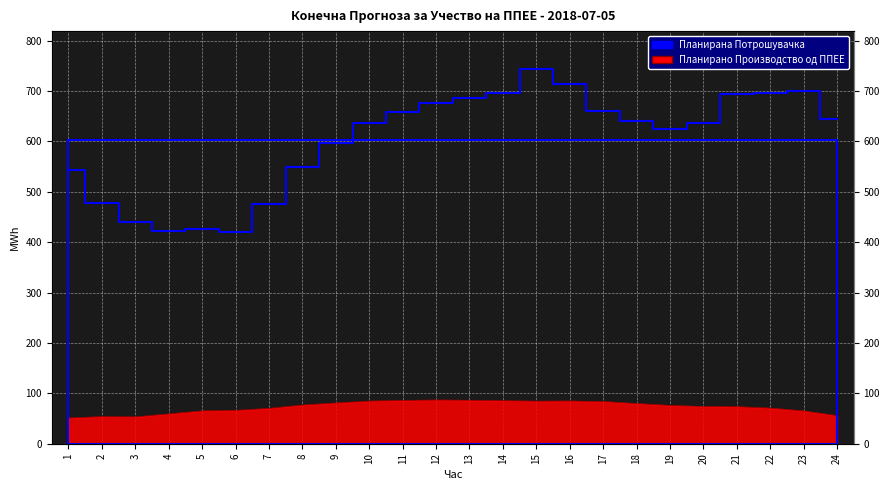

Where is Планирана Потрошувачка nearest to the value 582?

9